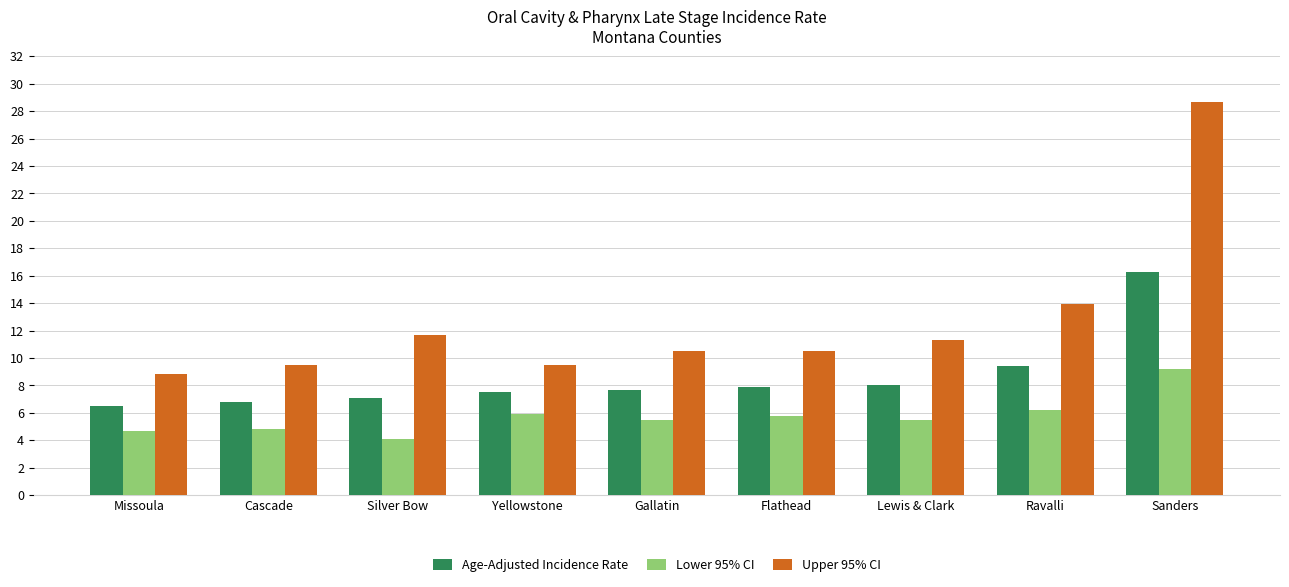

How many data points in Lower 95% CI are less than 5?

3